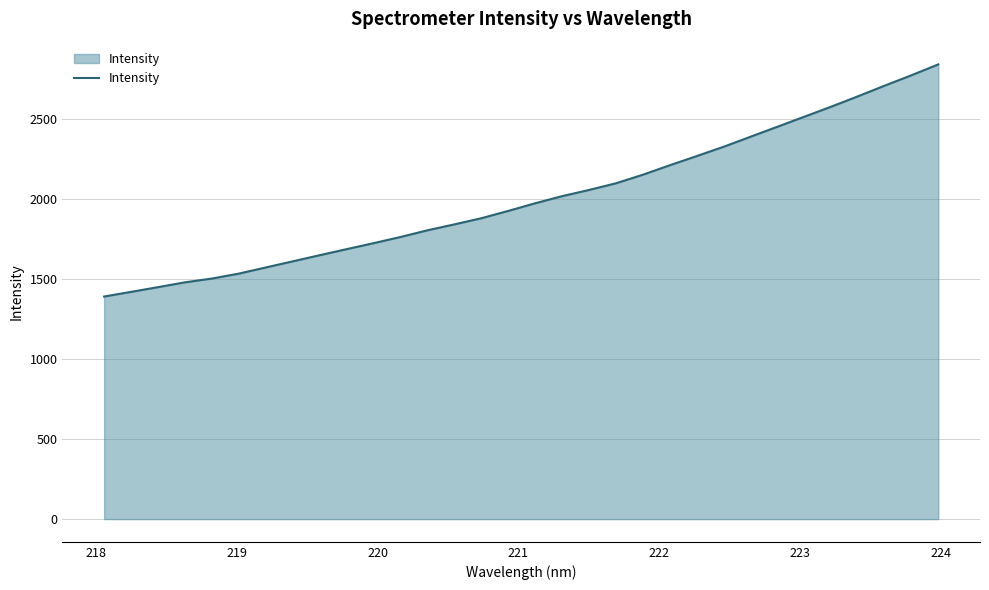

How many values exceed 1975?

16